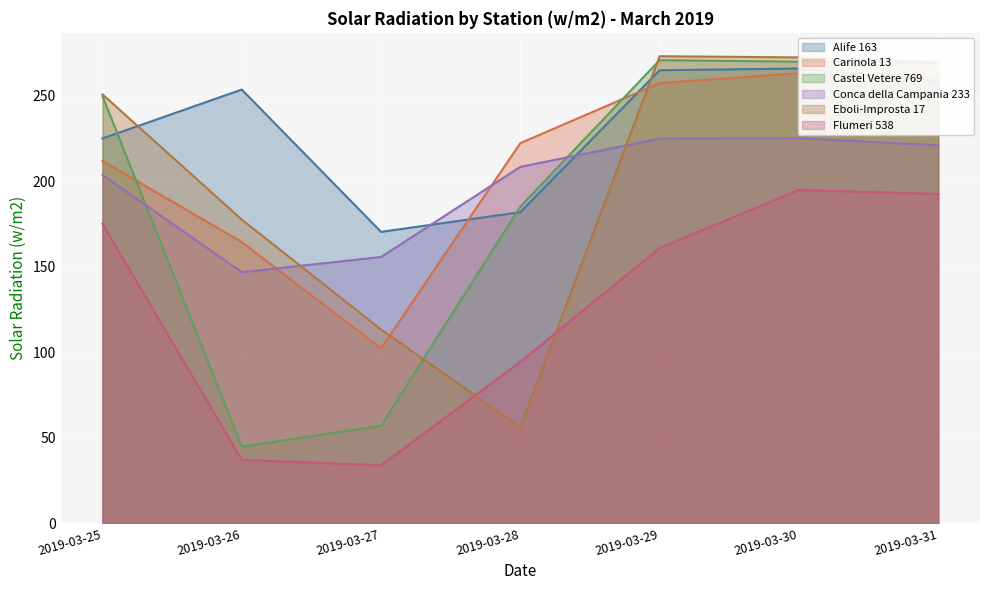

How many values in the Alife 163 series exceed 253?

4